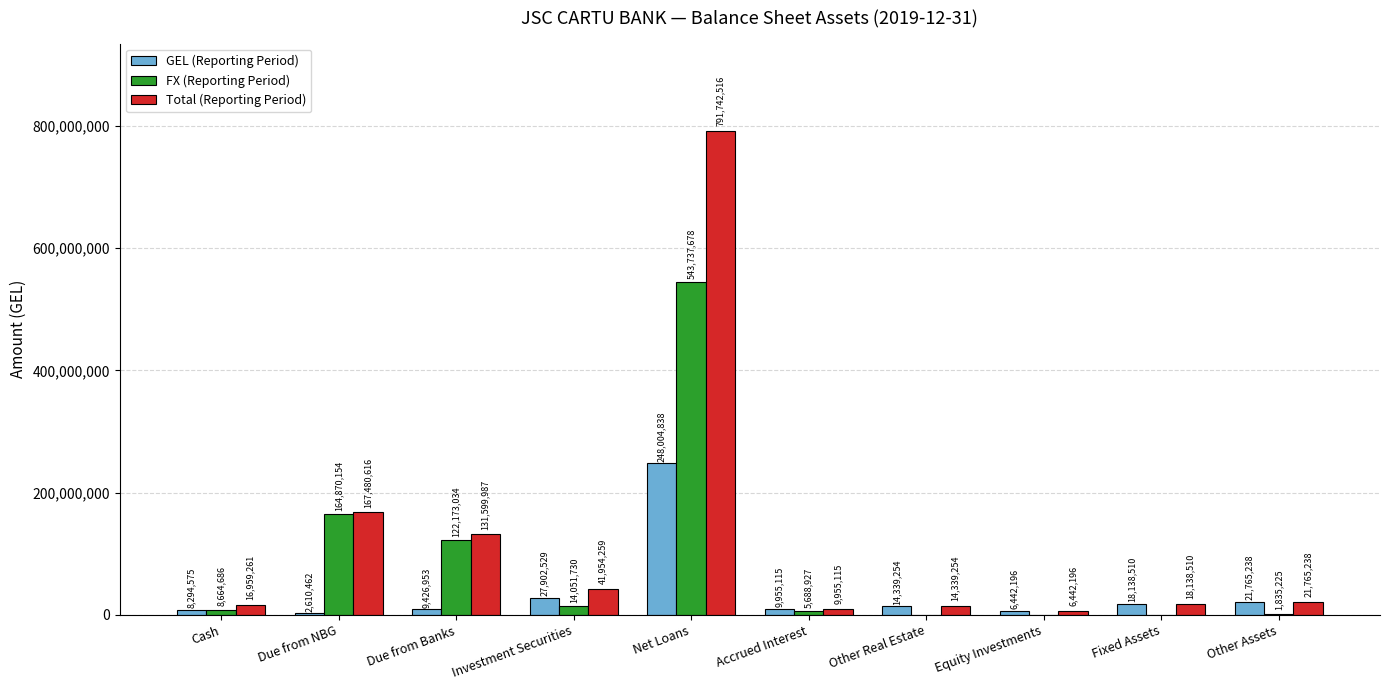

What is the total value across all series at Equity Investments?

12884392